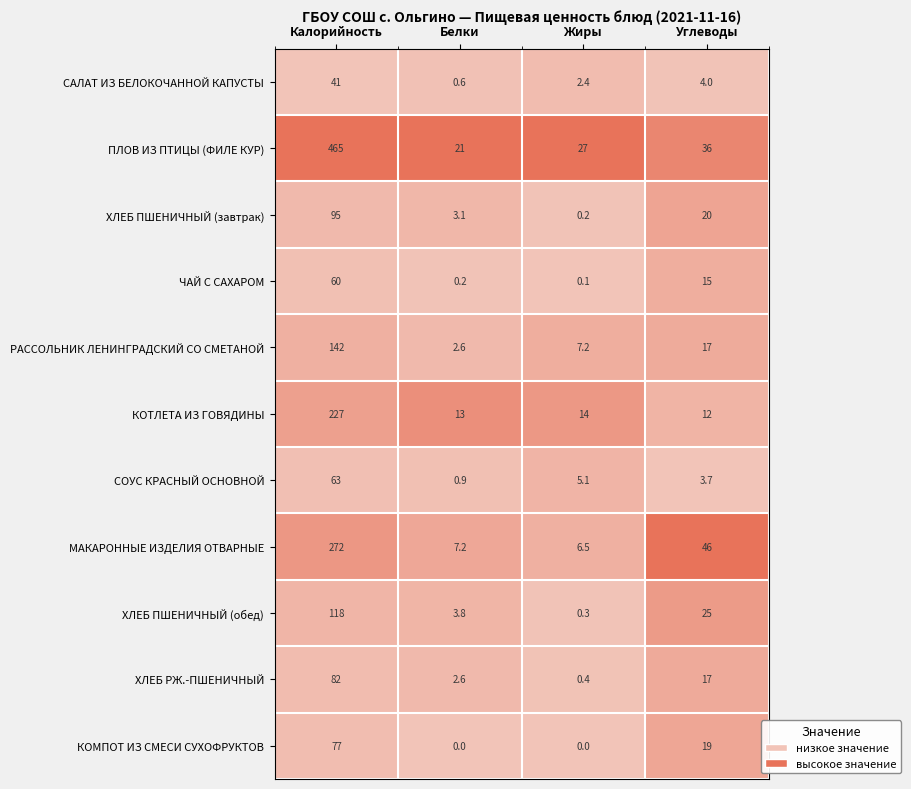

Is it true that КОТЛЕТА ИЗ ГОВЯДИНЫ equals 12.0 at Углеводы?

True